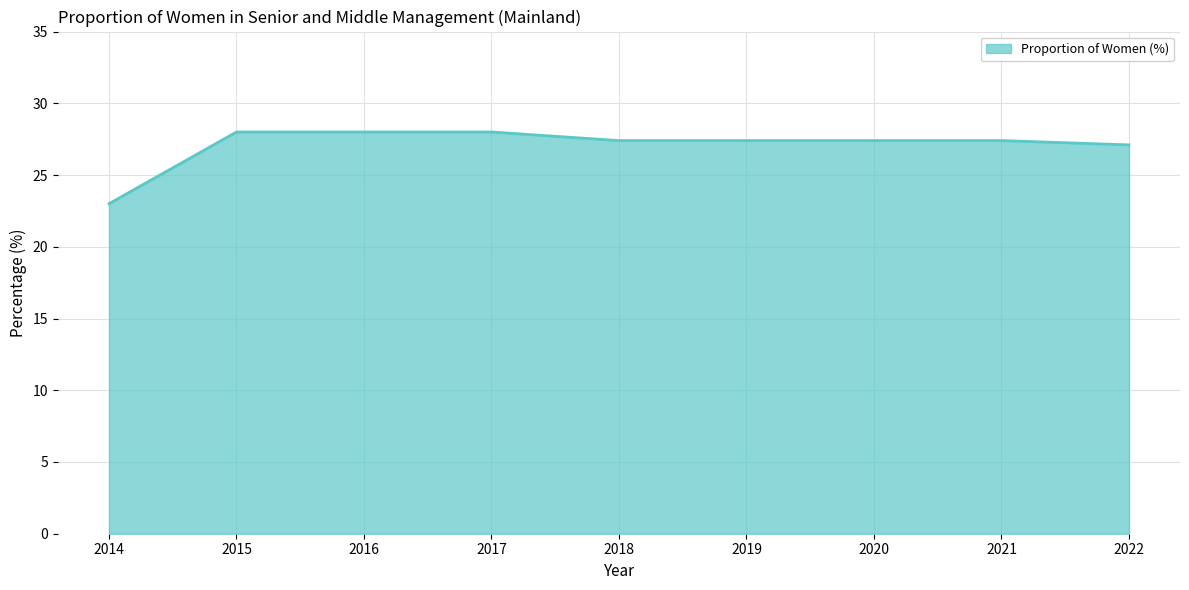

True or false: the data shows 48.3 at 2021.

False